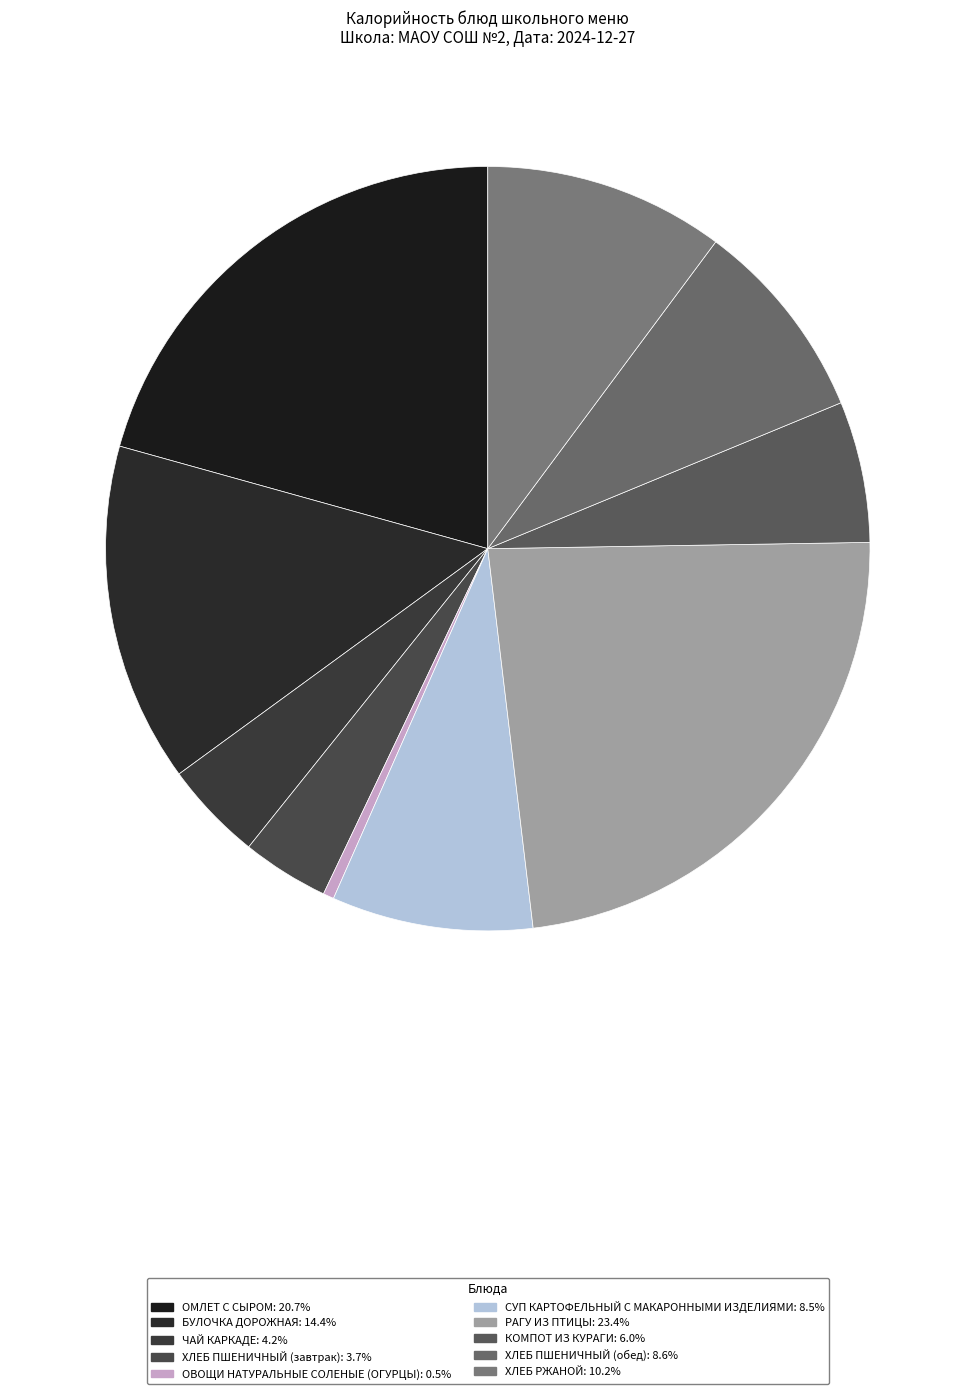

To the nearest percent, what is the difference between the largest and smallest slice percentages?

23%